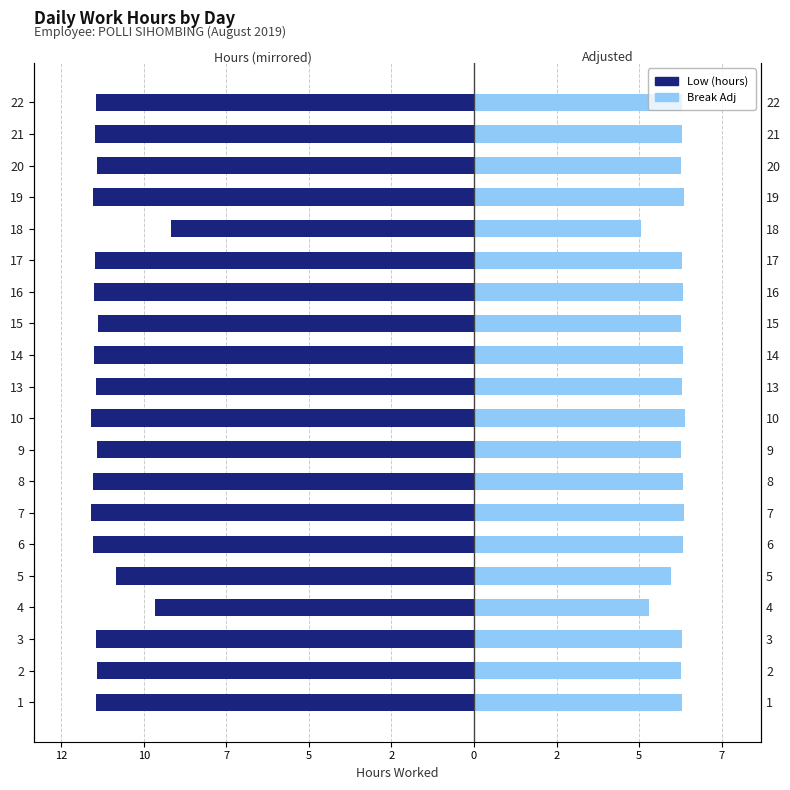

The value of Break Adj (hours) at 17 is 9.1. True or false?

False